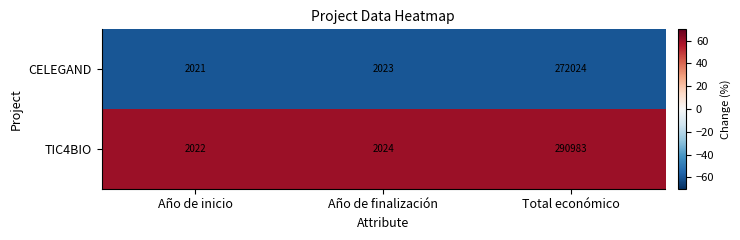

Rank the series by their average value, from highest to lowest.

TIC4BIO, CELEGAND